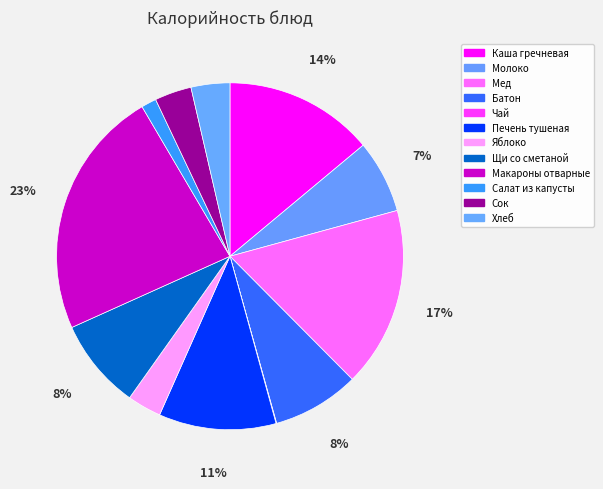

Which slice is the smallest?

Чай